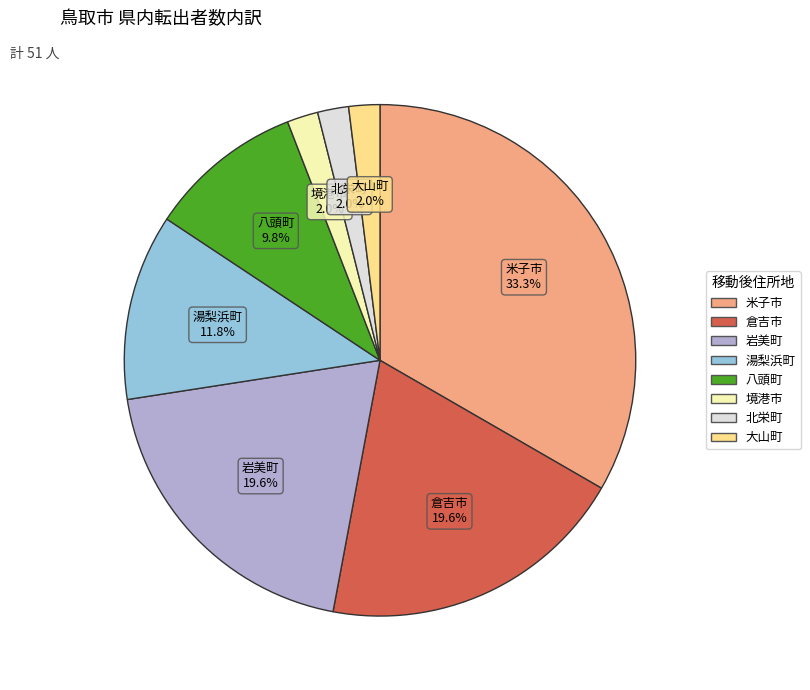

To the nearest percent, what is the combined percentage of 倉吉市 and 岩美町?

39%